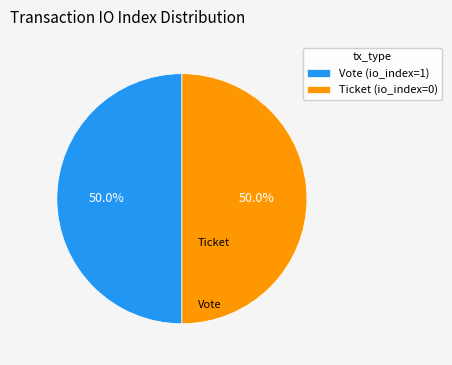

To the nearest percent, what portion does Vote (io_index=1) represent?

50%